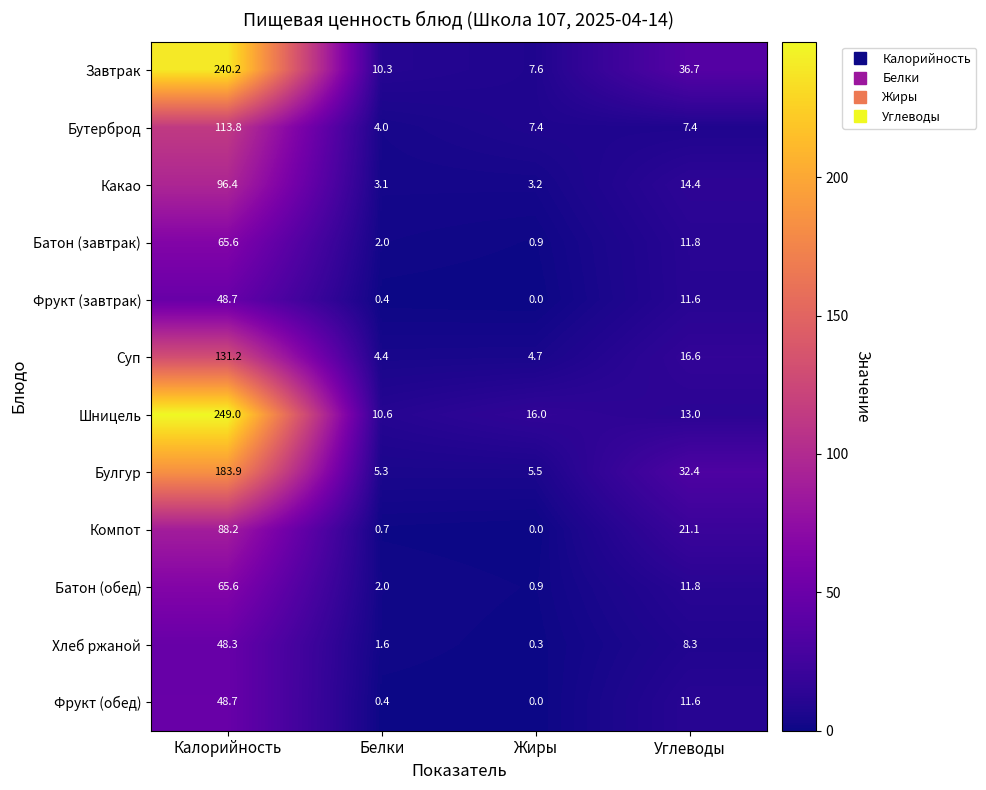

What is the difference between the highest and lowest values at Белки?

10.2